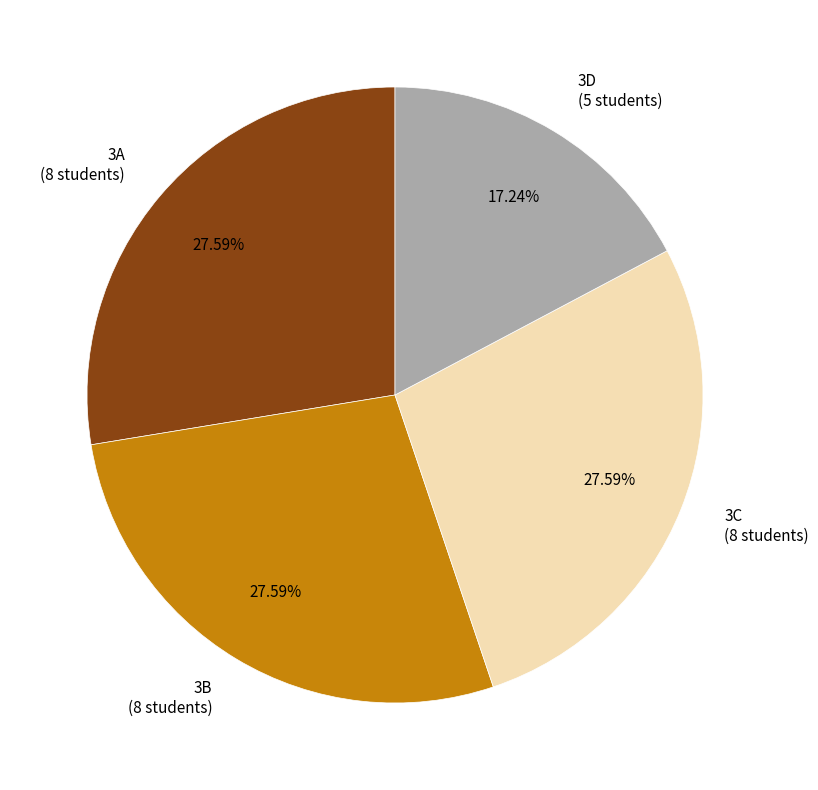

Does any single category account for the majority?

No